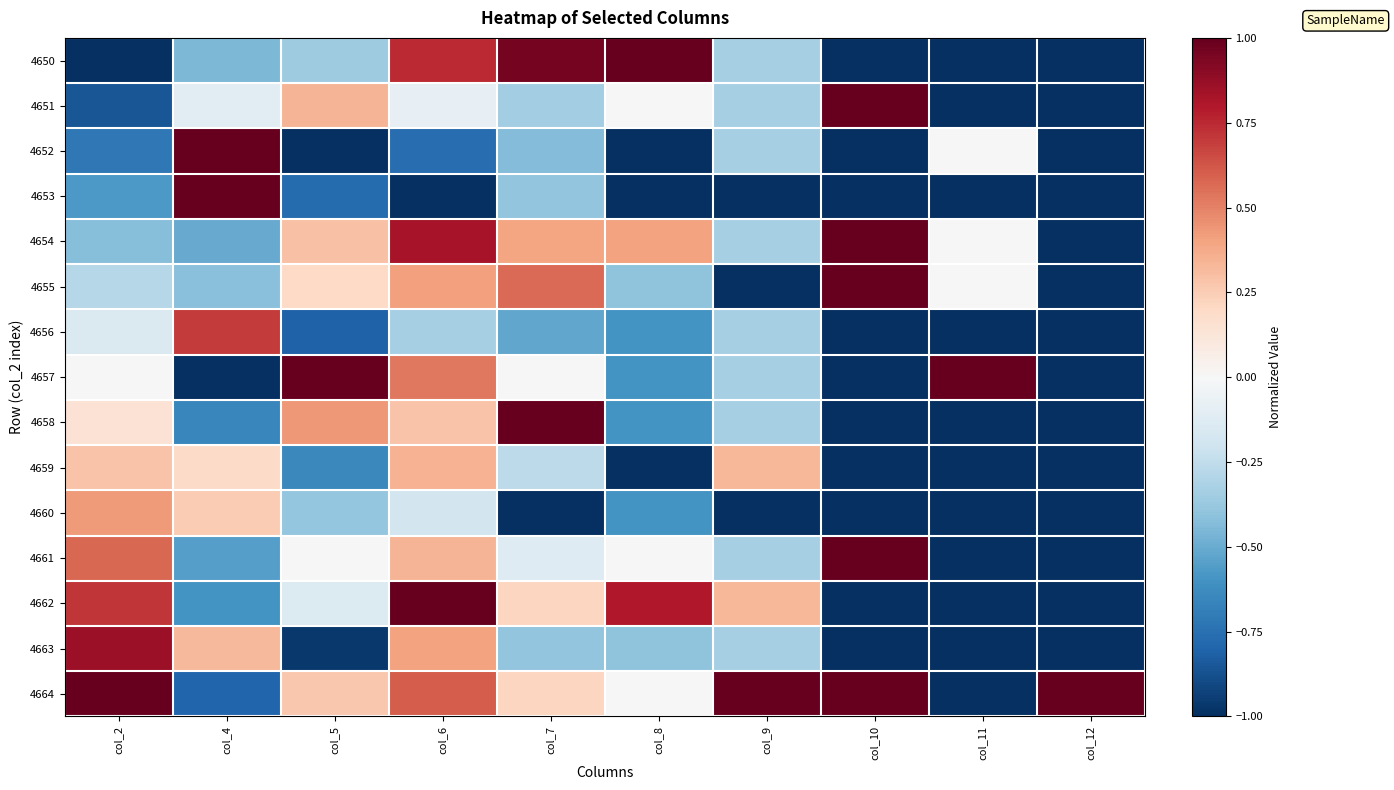

What is the difference between the highest and lowest values at col_4?

2.0